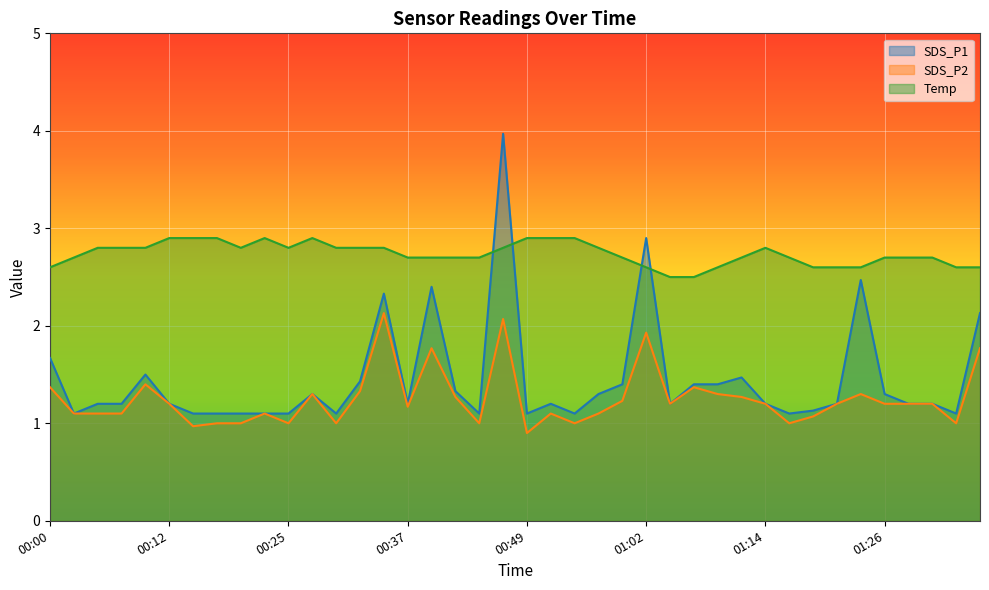

What is the label of the 33rd point from the left?

01:19